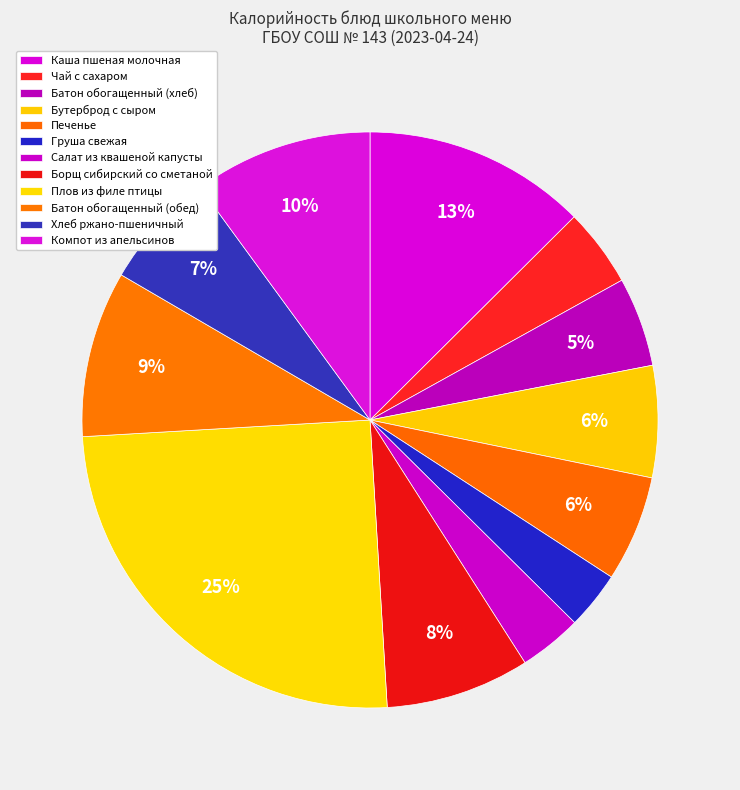

To the nearest percent, what portion does Плов из филе птицы represent?

25%